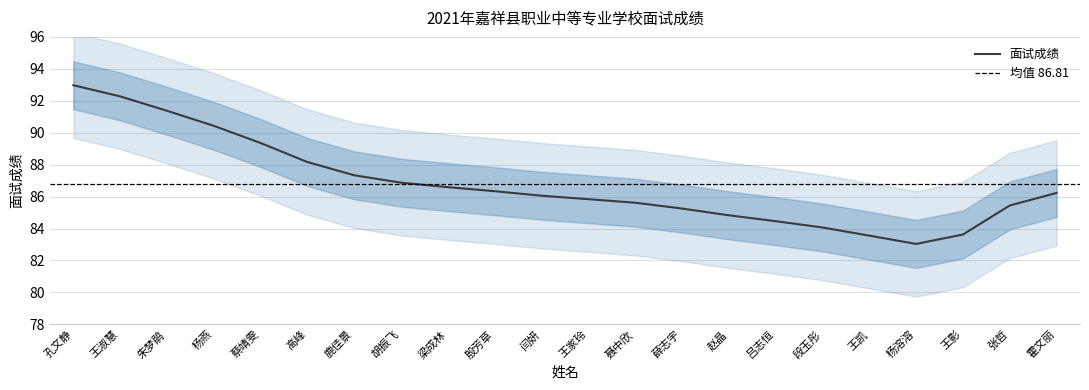

What position from the right is 蔡靖雯?

18